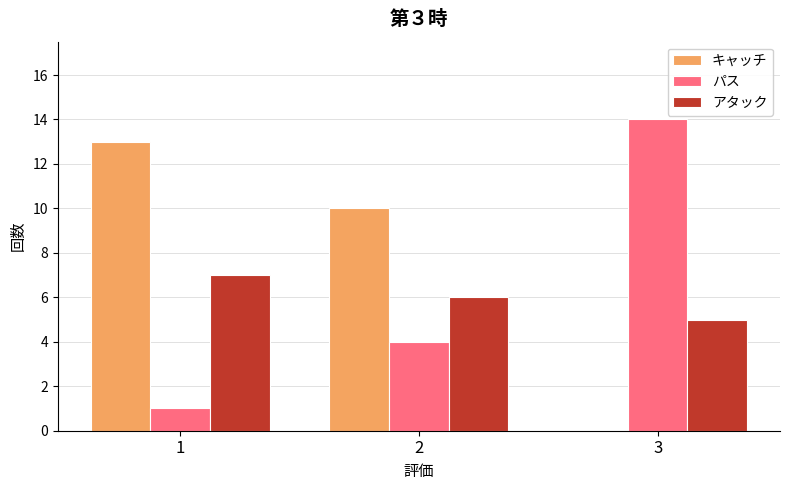

What value does the アタック series have at 2?

6